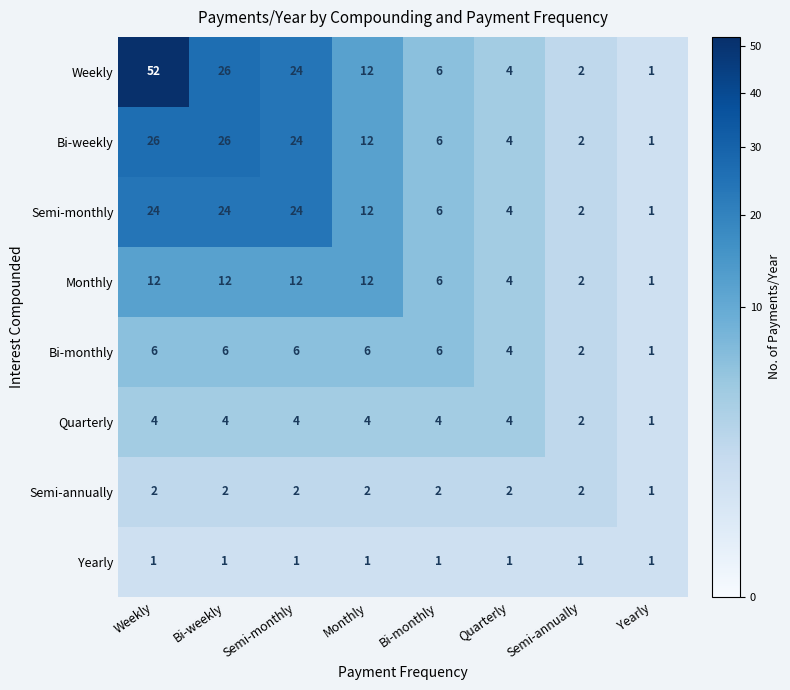

At which label does Weekly first exceed 12?

Weekly